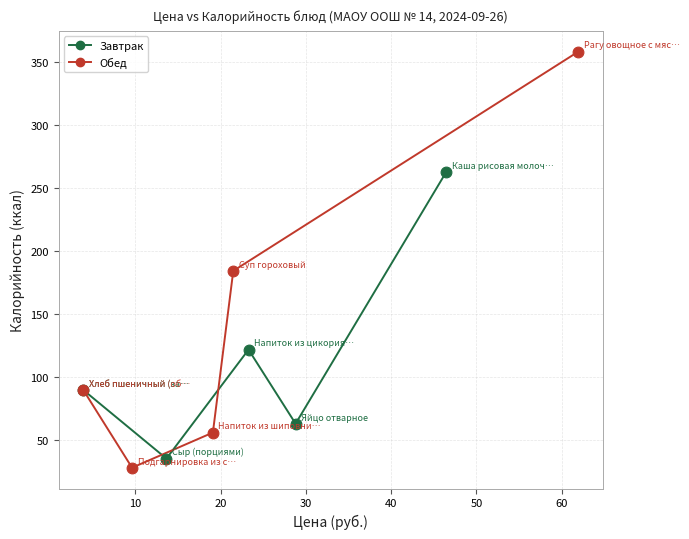

What are all the series names shown in the legend?

Завтрак, Обед